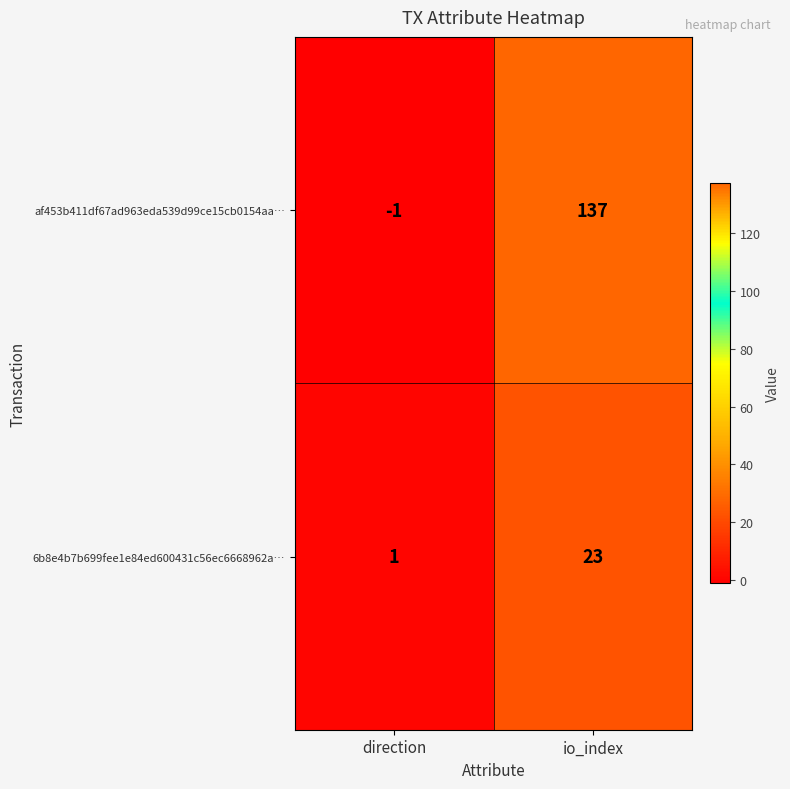

What is the sum of the 6b8e4b7b699fee1e84ed600431c56ec6668962a… values at io_index and direction?

24